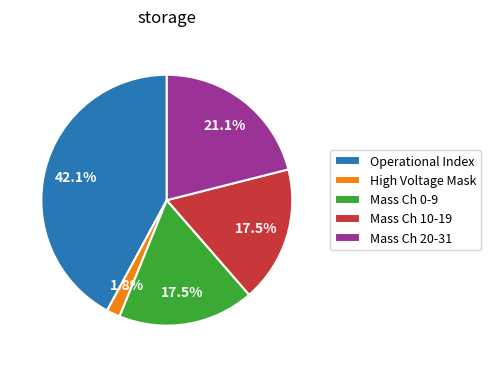

How much of the chart is everything except Mass Ch 10-19?

82.5%